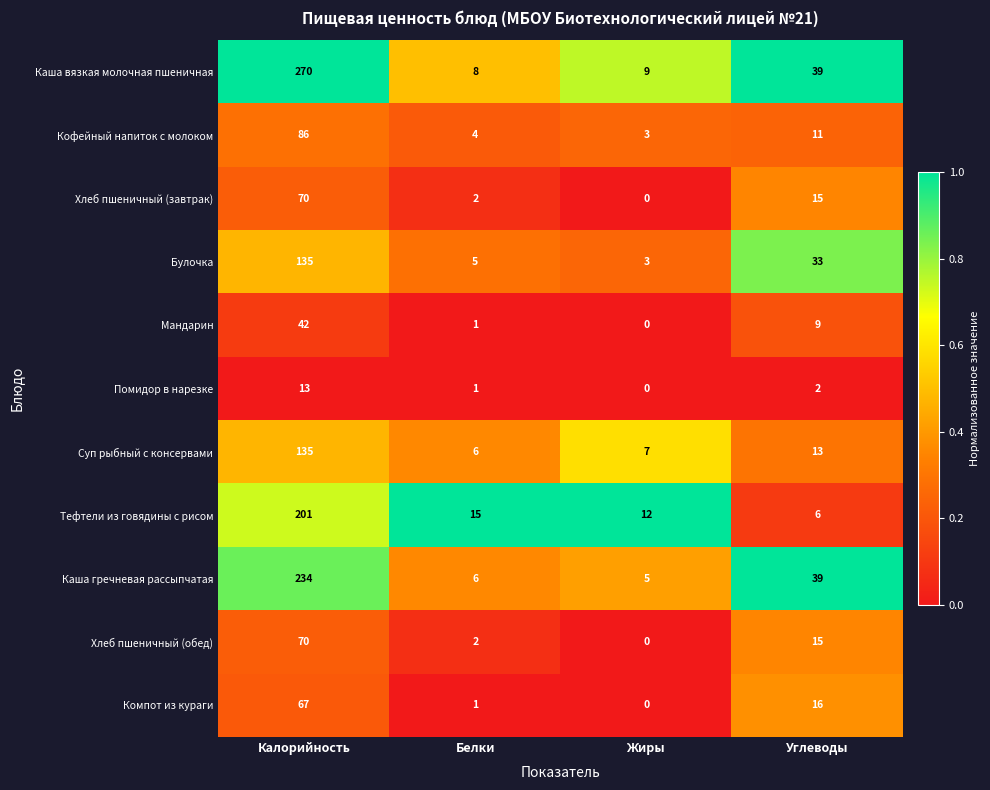

What is the sum of all Хлеб пшеничный (обед) values?

87